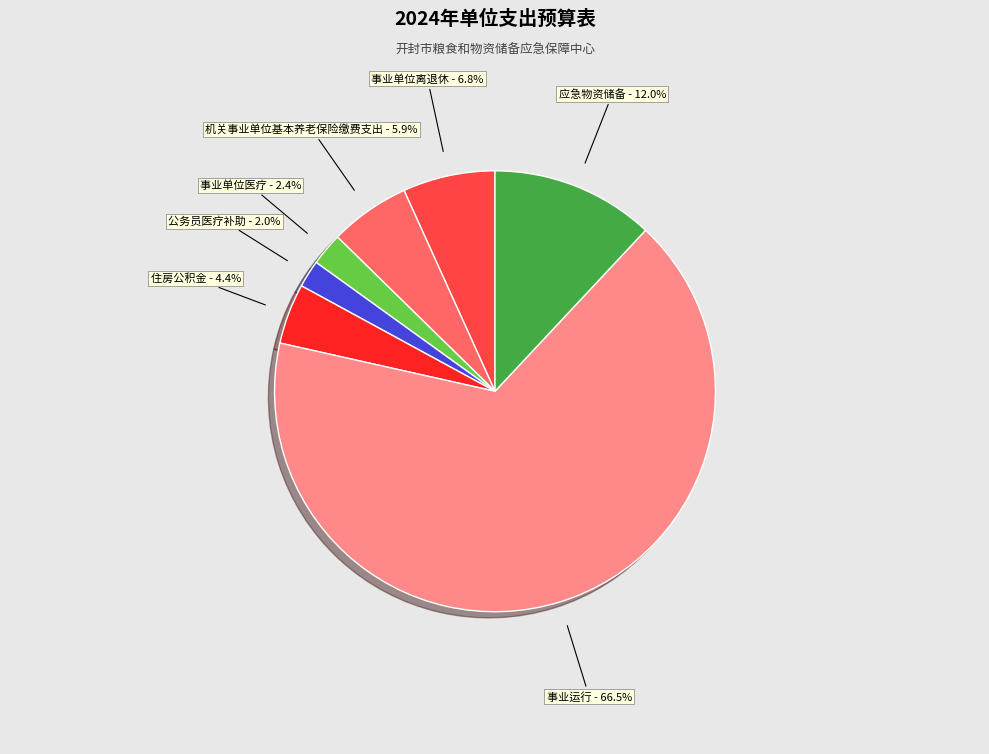

Is there any slice that represents more than half of the pie?

Yes